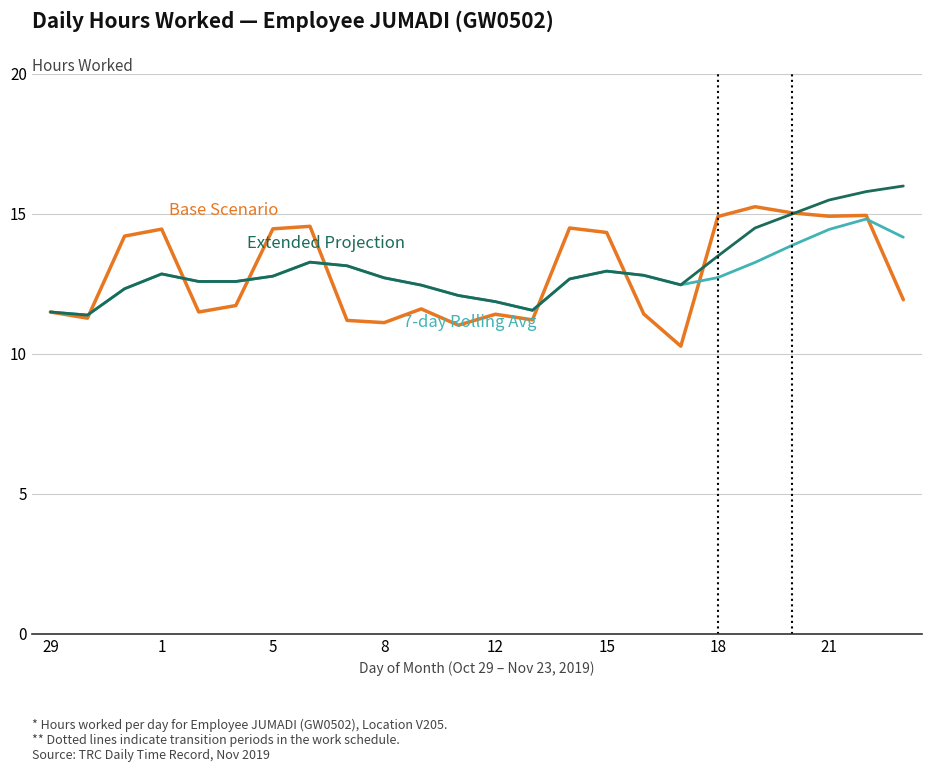

Count the number of categories in the chart.

24